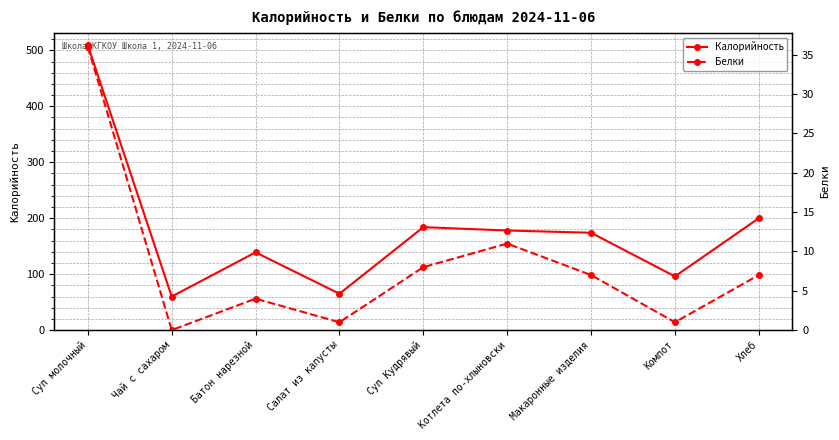

What is the spread (max minus min) of values at Салат из капусты?

64